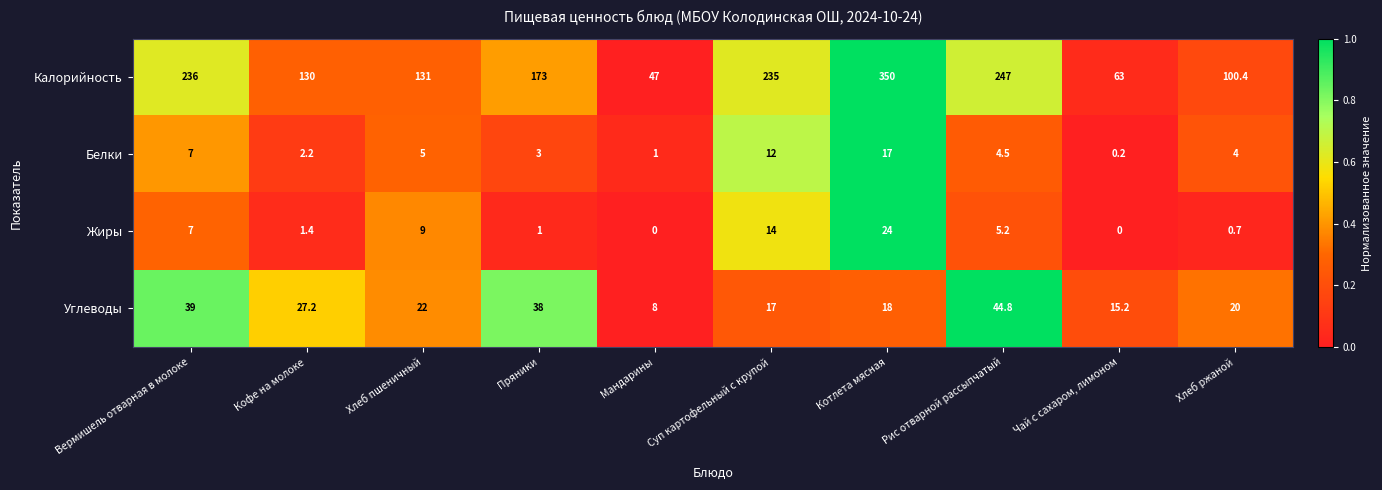

The Белки series shows 0.2 at Чай с сахаром, лимоном. True or false?

True